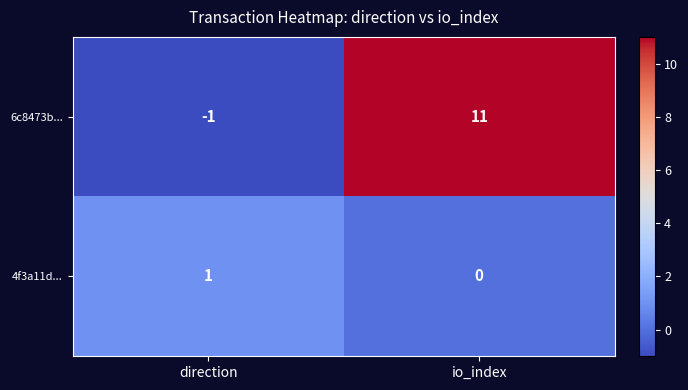

Which series has the widest spread of values?

6c8473b...